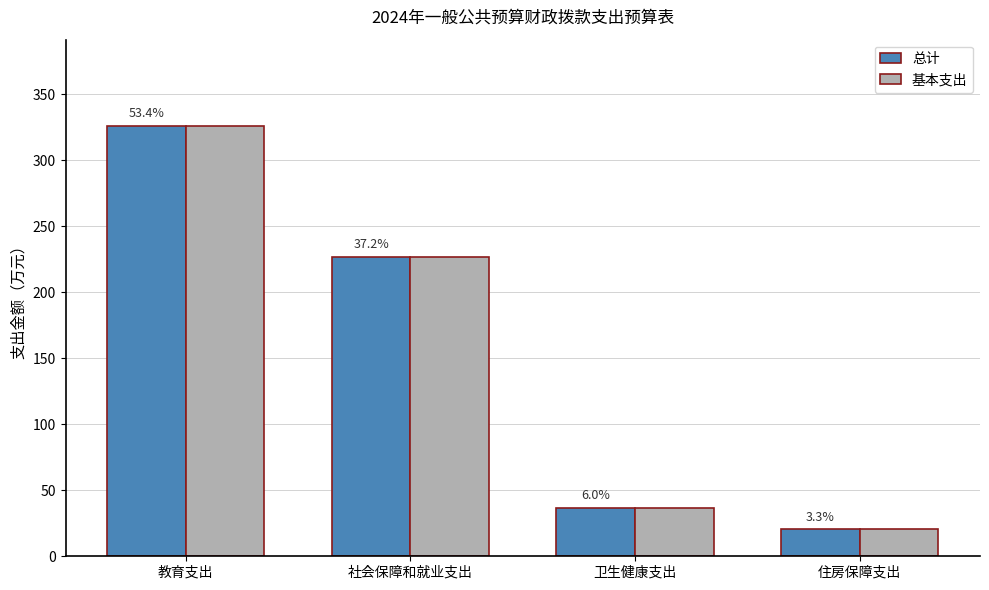

What is the difference between the 基本支出 values at 教育支出 and 住房保障支出?

305.6